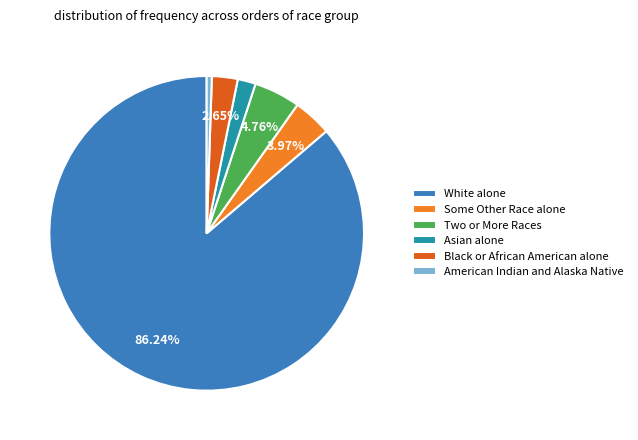

To the nearest percent, what is the average slice percentage?

17%